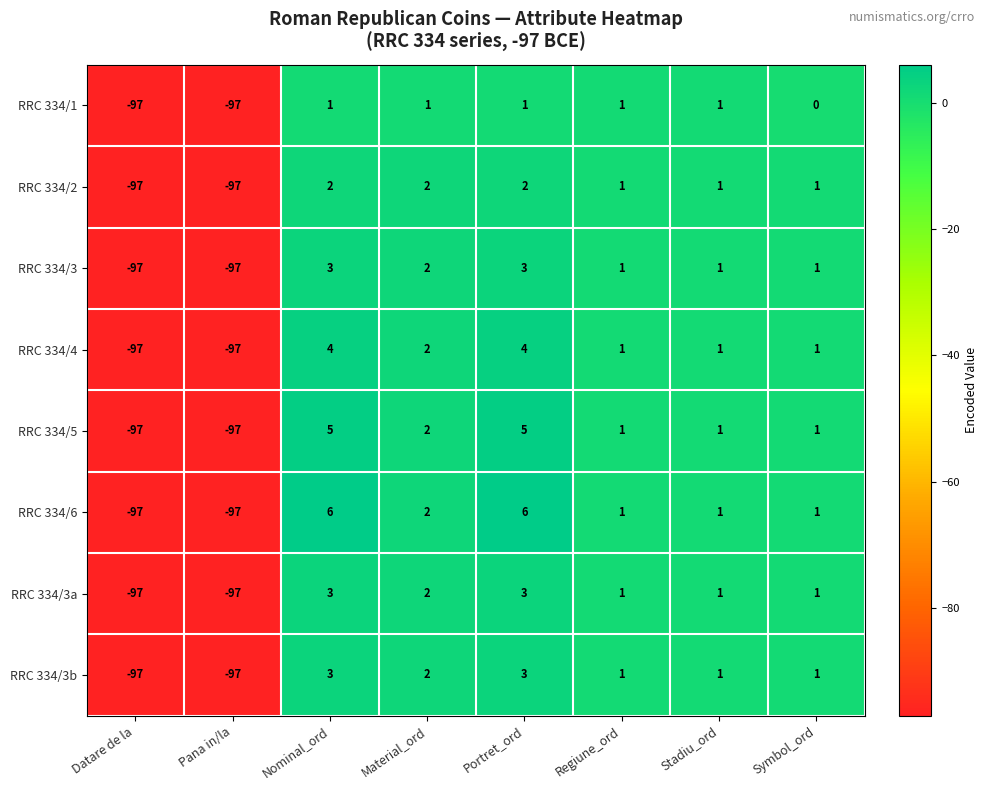

What is the minimum value shown in the chart?

-97